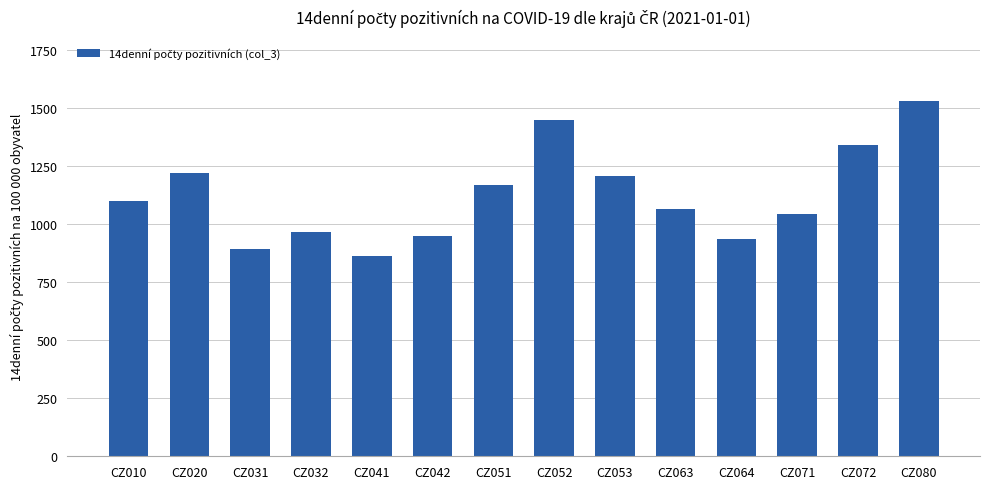

True or false: the data shows 2163.9 at CZ020.

False